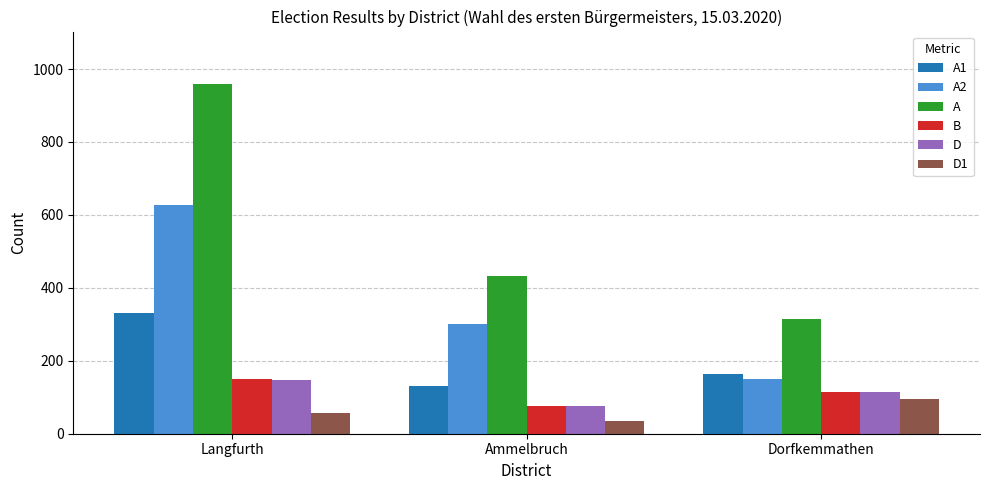

How many groups of bars are there?

3